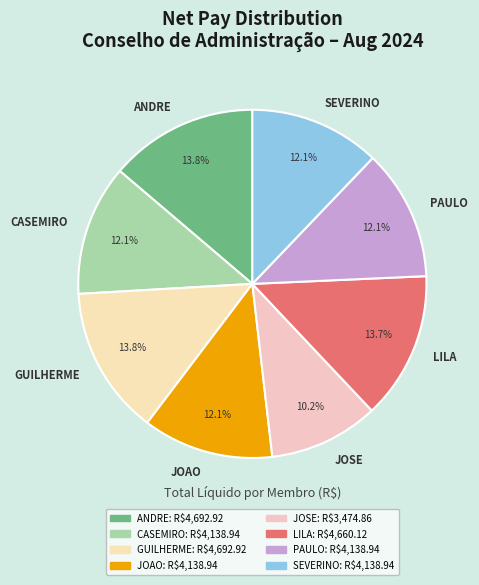

What is the ratio of the value at PAULO to the value at SEVERINO?

1.0